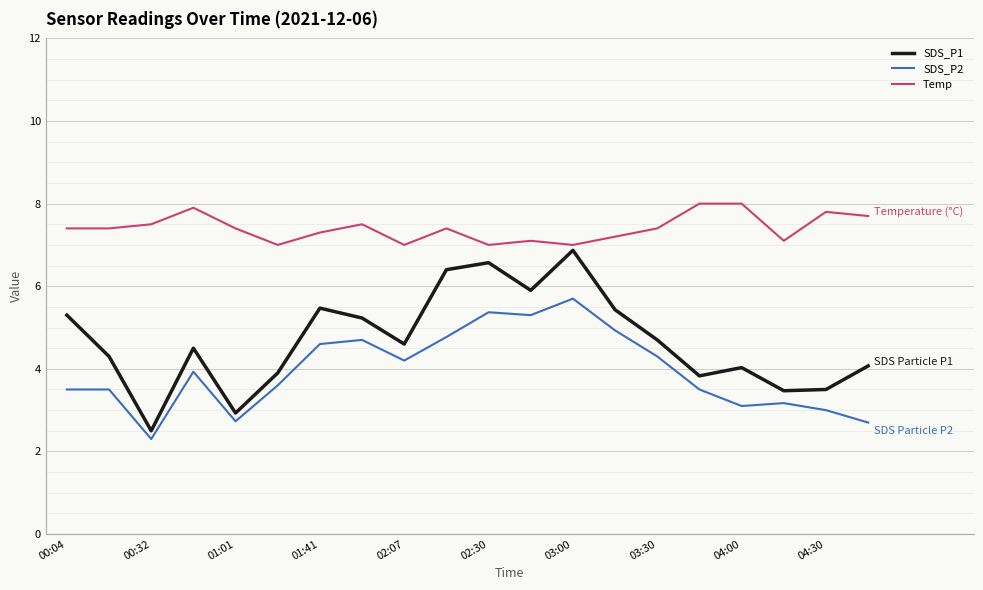

What is the minimum value for SDS_P2?

2.3